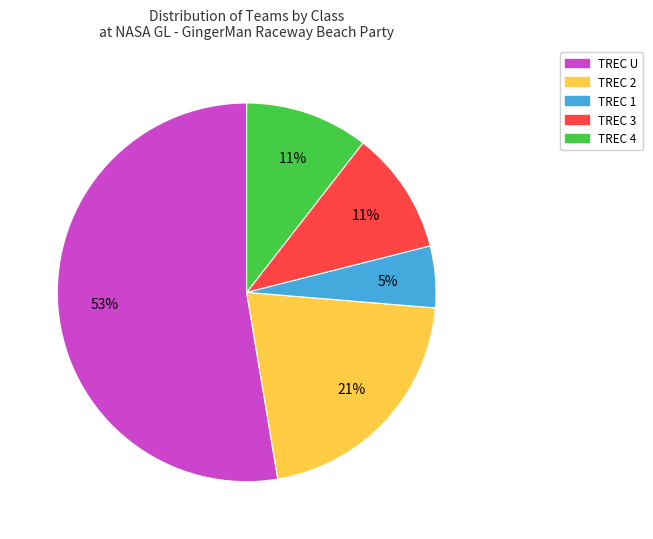

What percentage is the TREC 4 slice, to the nearest percent?

11%